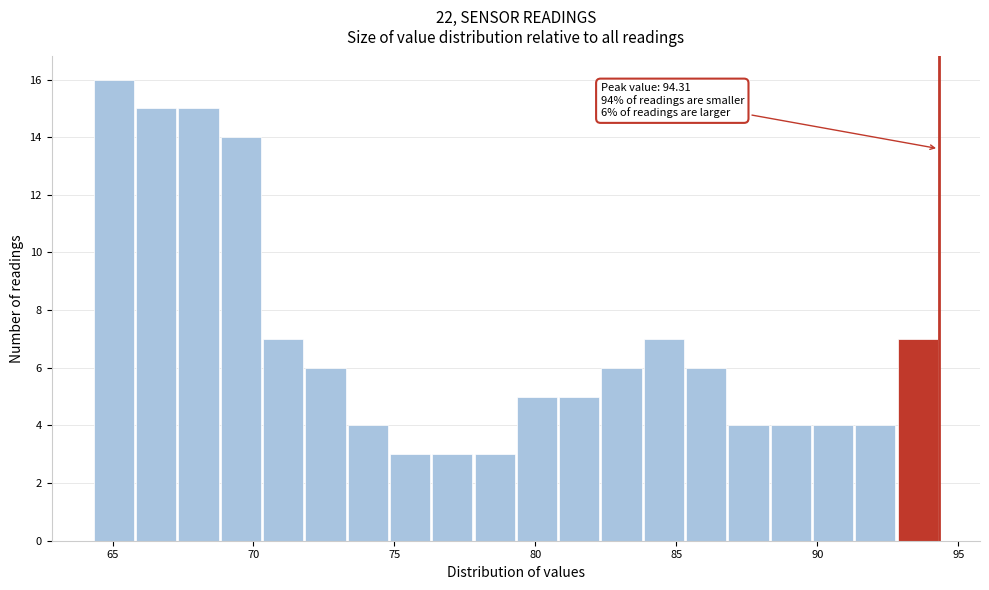

Around what value on the x-axis is the tallest bar? Give the approximate position of its centre, as read against the axis.

65.0